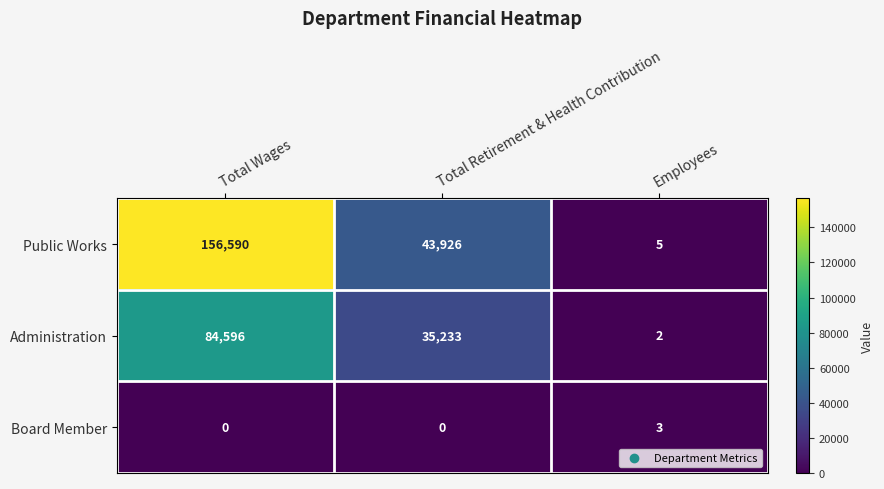

At which category is the sum across all series the highest?

Total Wages